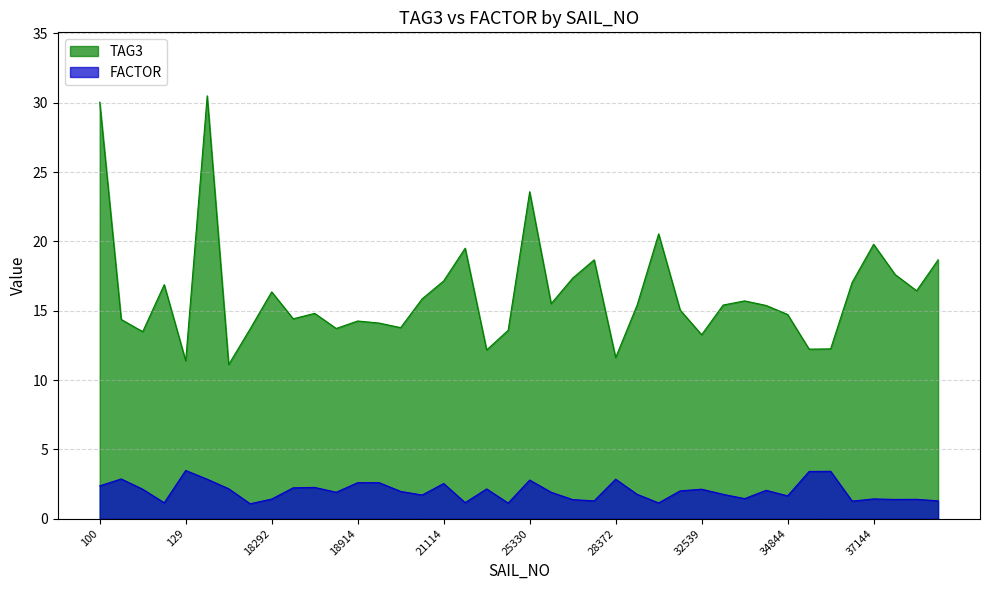

Is it true that FACTOR equals 1.1 at 1281?

True